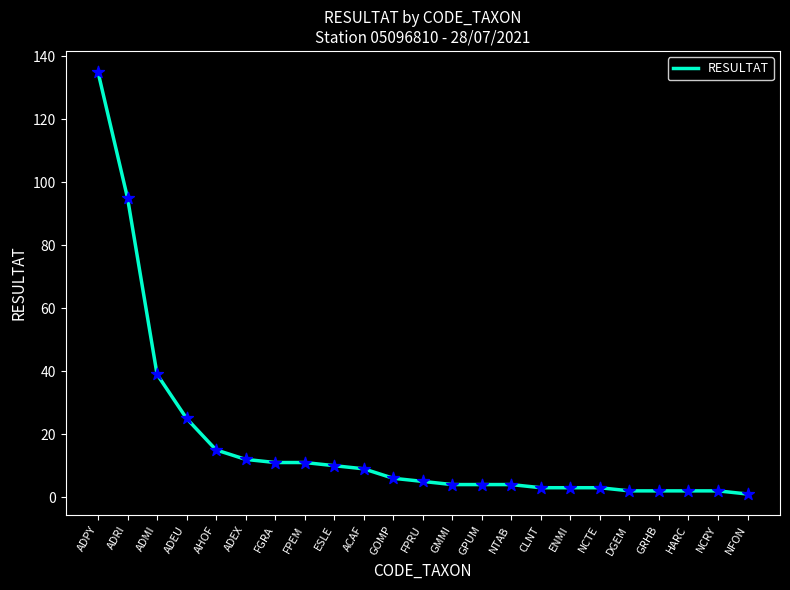

What is the change in value from AHOF to GOMP?

-9